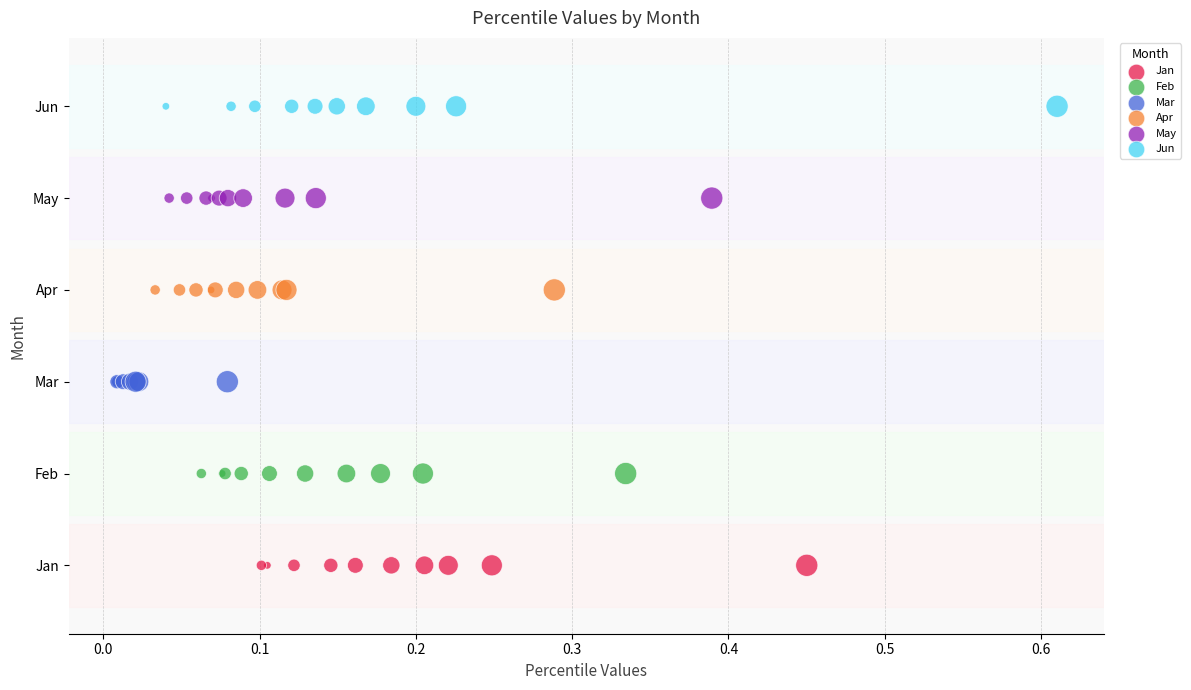

Which series reaches the maximum Y coordinate?

Jun